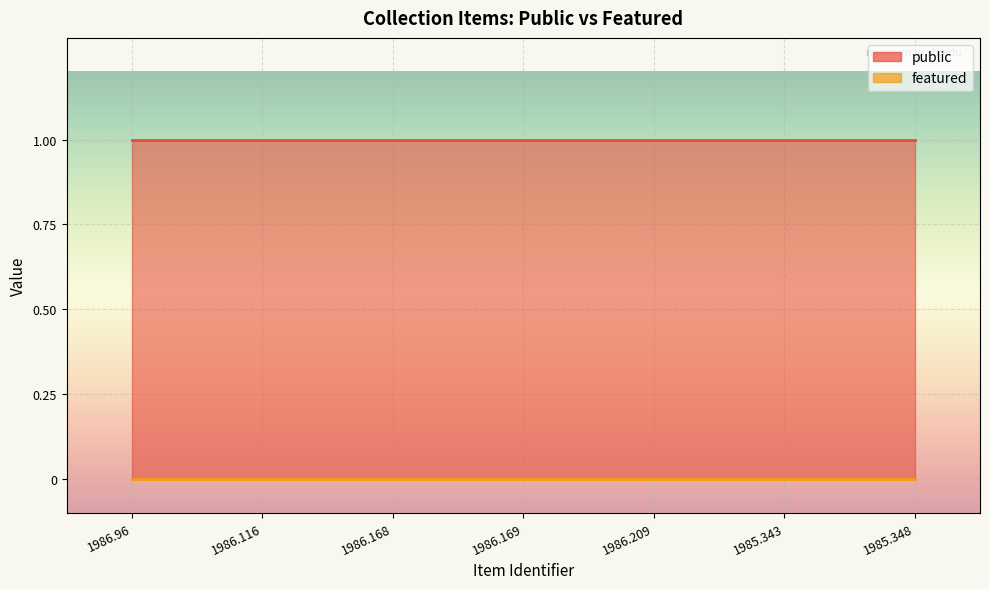

True or false: public and featured cross at least once.

False